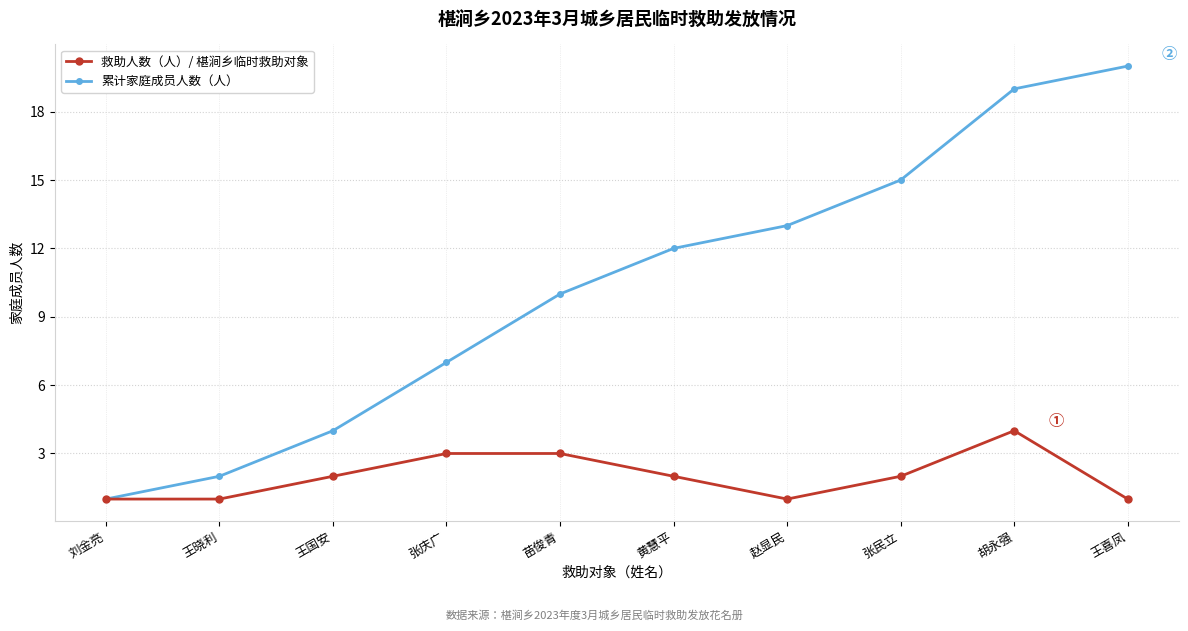

Count the 救助人数（人）/ 椹涧乡临时救助对象 values in the range 1 to 3.

9